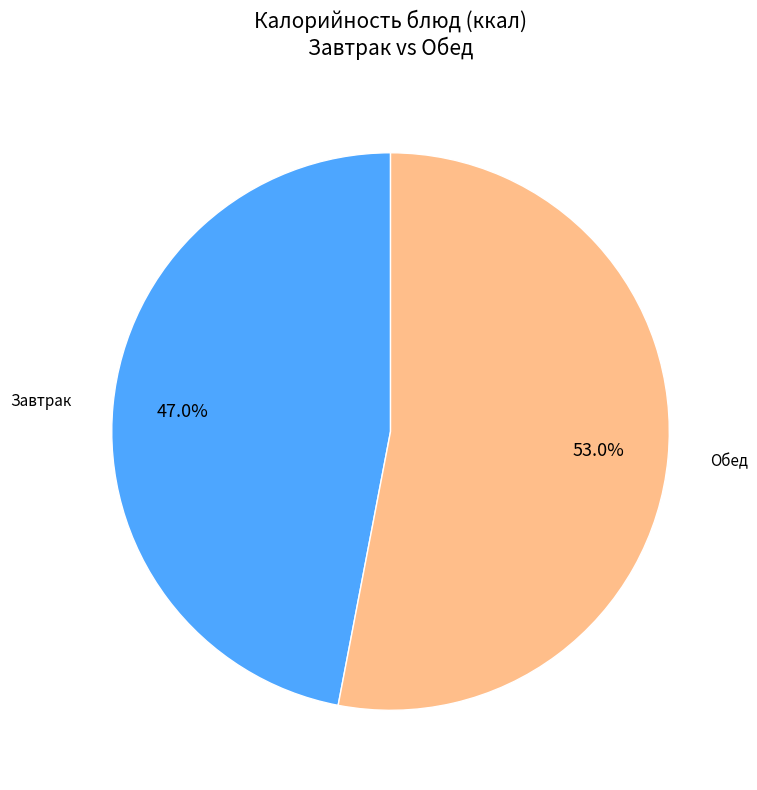

Rank the categories by value from lowest to highest.

Завтрак, Обед